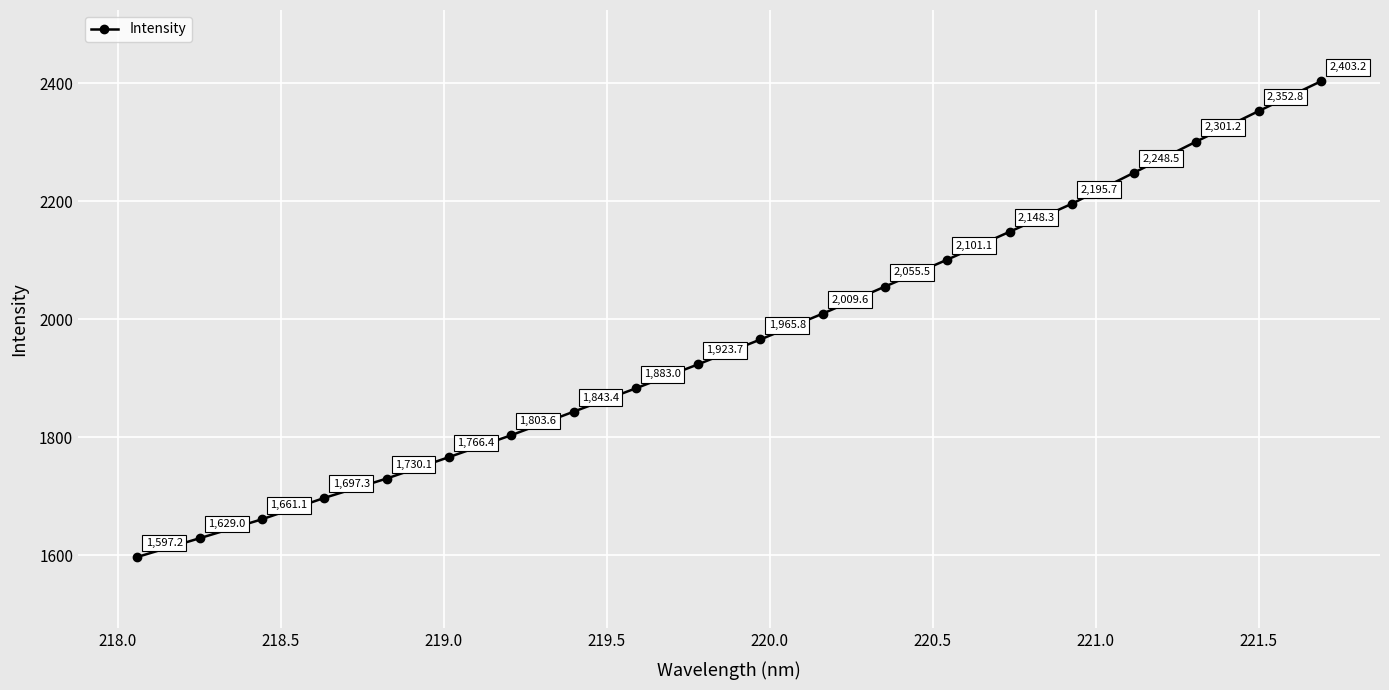

What is the value of the 15th point from the left?

2148.3